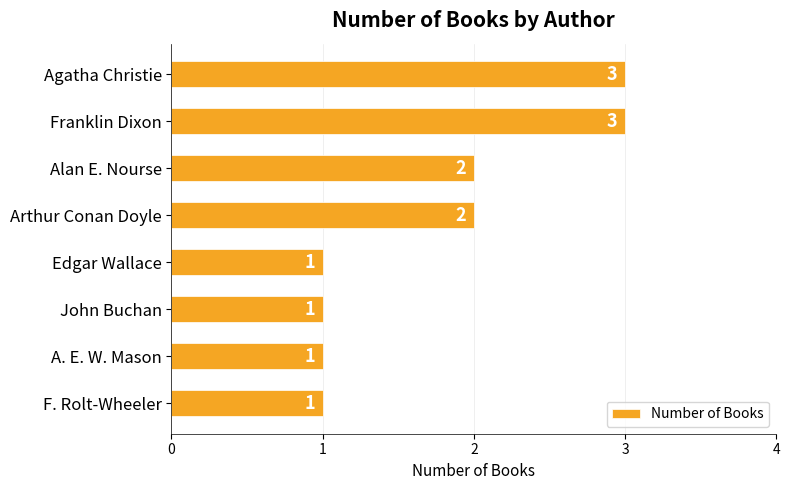

How many distinct data groups are displayed?

1